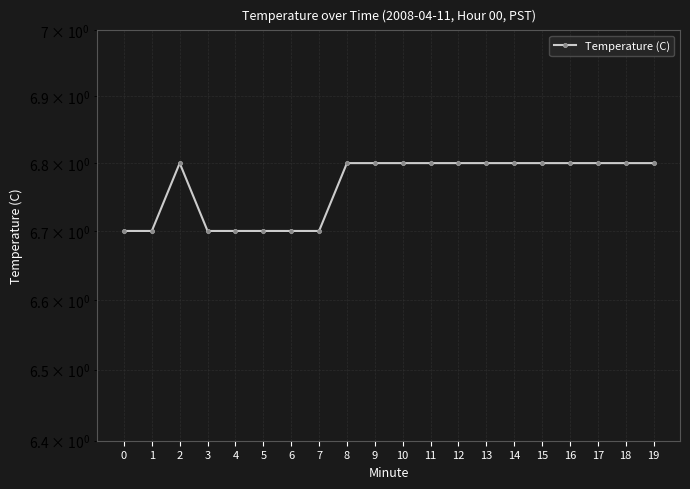

Rank the categories by value from lowest to highest.

0, 1, 3, 4, 5, 6, 7, 2, 8, 9, 10, 11, 12, 13, 14, 15, 16, 17, 18, 19